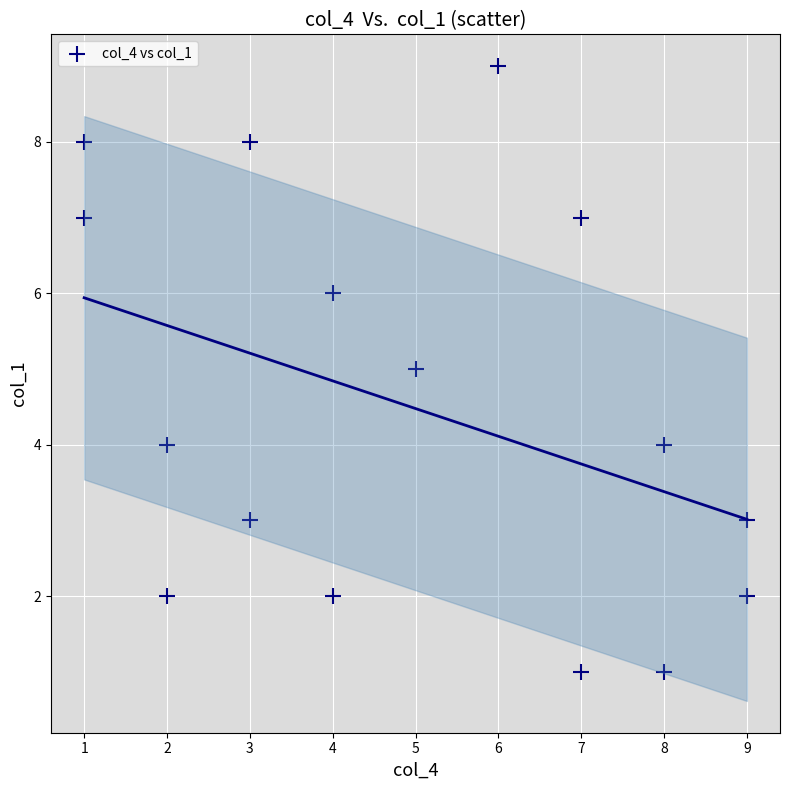

What is the range of Y values (max minus min)?

8